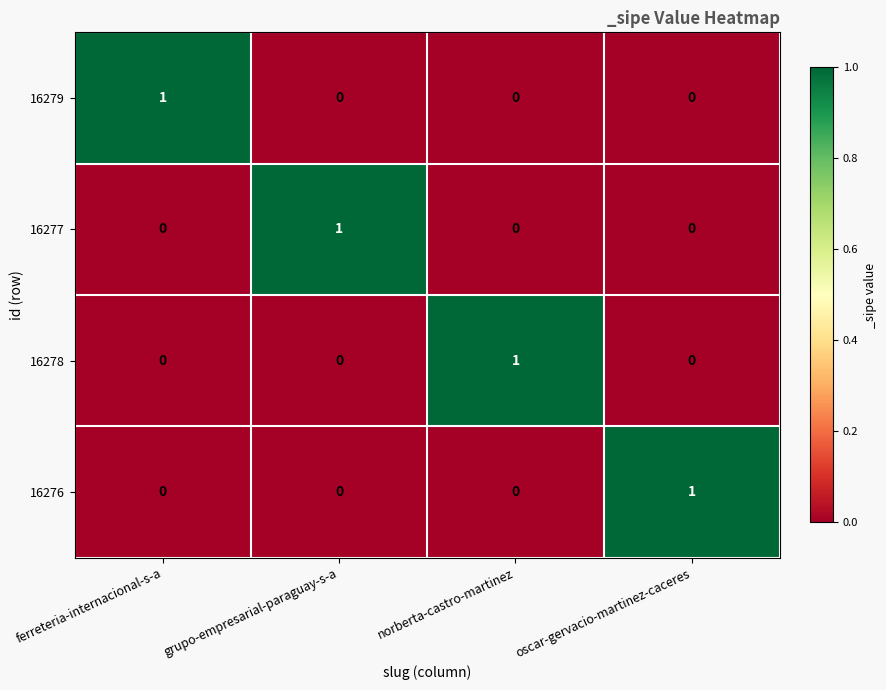

At how many categories does at least one series exceed 0?

4